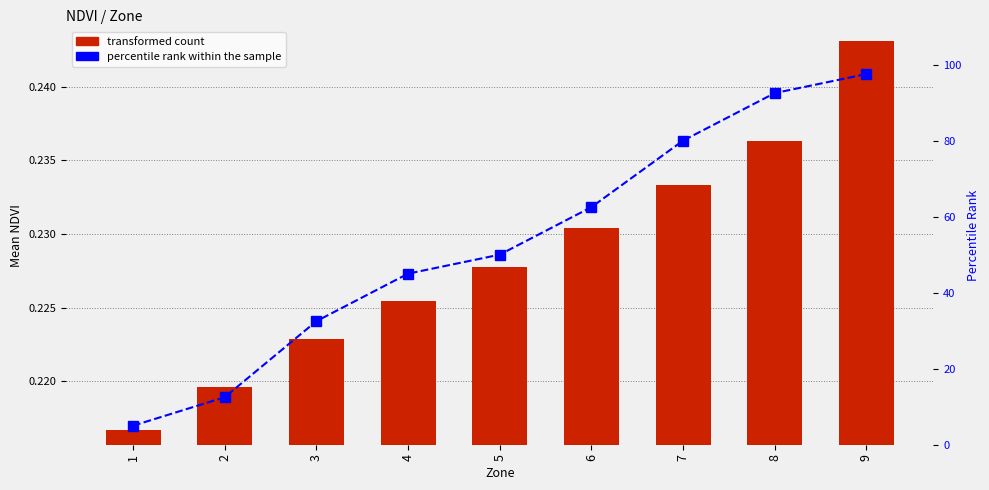

What are all the series names shown in the legend?

transformed count, percentile rank within the sample